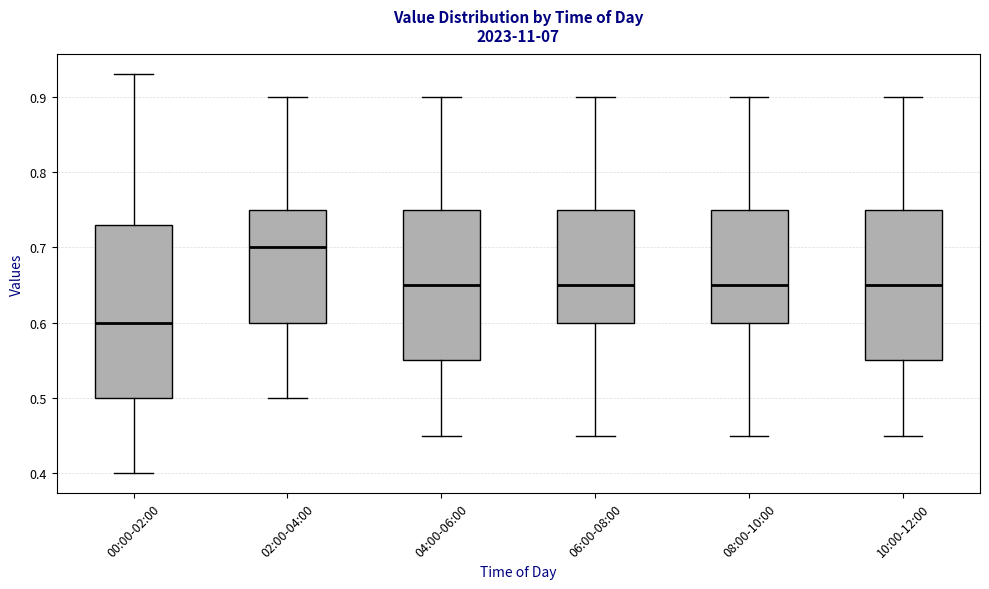

Which box is the tallest, from its lower edge to its upper edge?

00:00-02:00